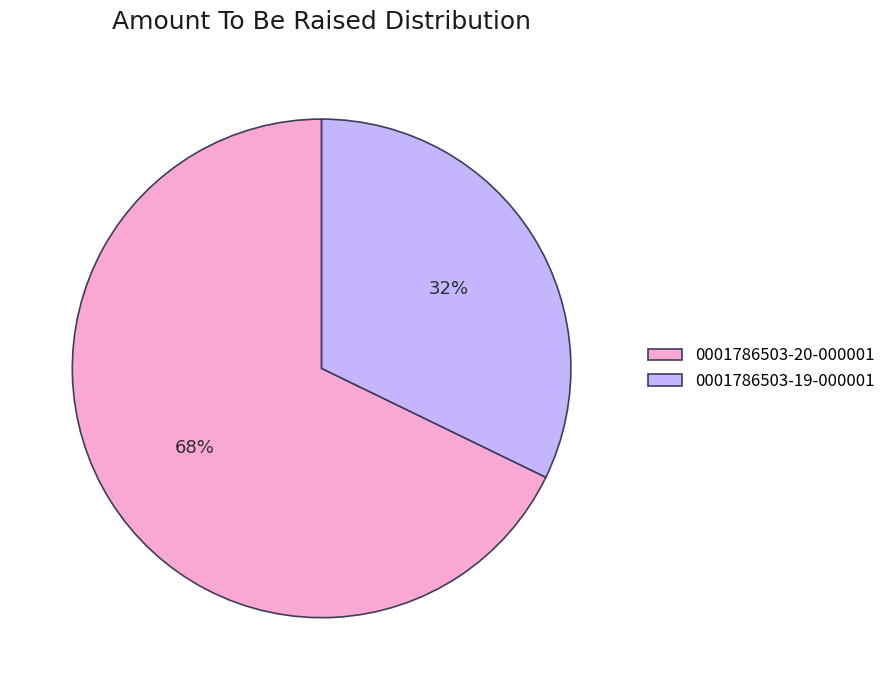

Combined, do 0001786503-19-000001 and 0001786503-20-000001 account for over 50%?

Yes